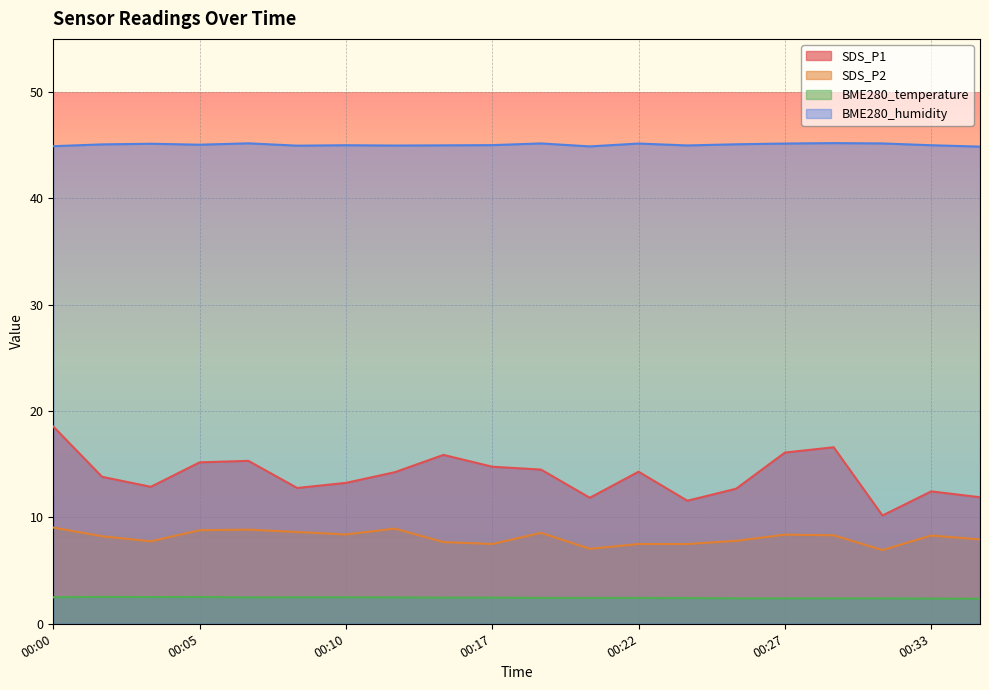

List the labels in order of SDS_P2 value, largest first.

00:00, 00:14, 00:07, 00:05, 00:09, 00:19, 00:10, 00:27, 00:29, 00:33, 00:02, 00:34, 00:26, 00:04, 00:16, 00:17, 00:22, 00:24, 00:21, 00:31